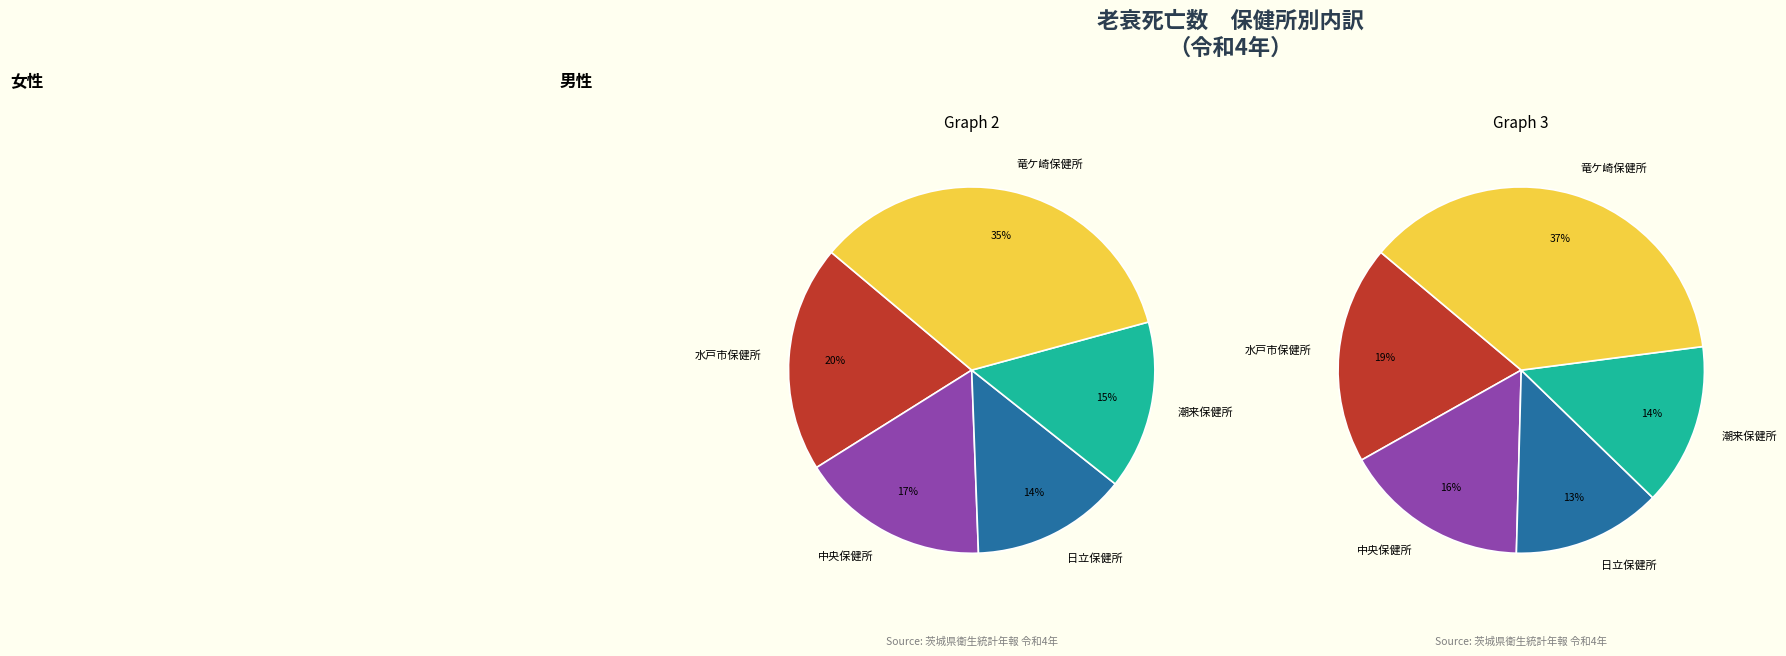

What is the largest slice in the pie chart?

竜ケ崎保健所